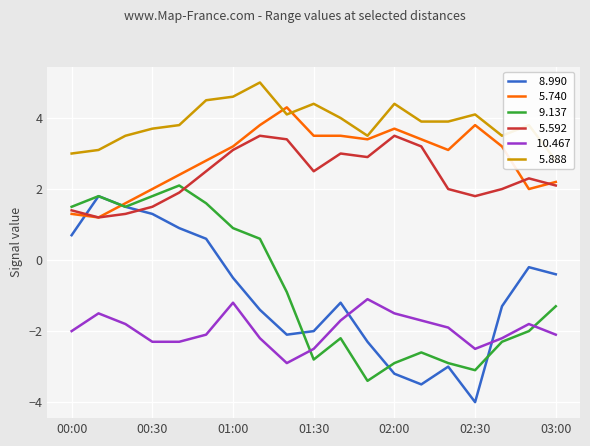

What is the approximate value of   5.888 at 01:10?

5.0